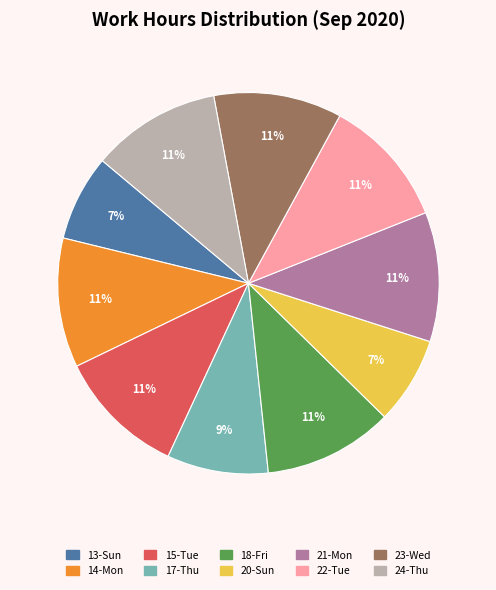

Does any single category account for the majority?

No